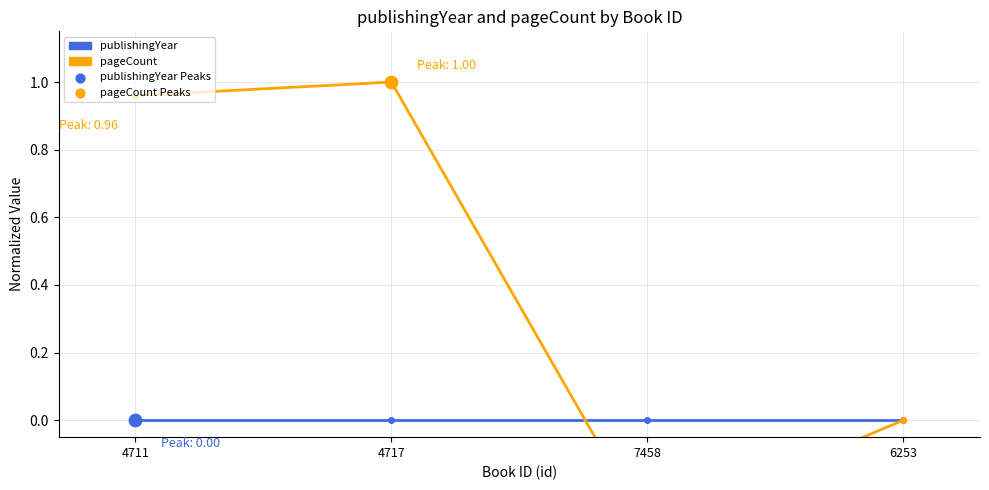

At how many categories does at least one series exceed 0?

2